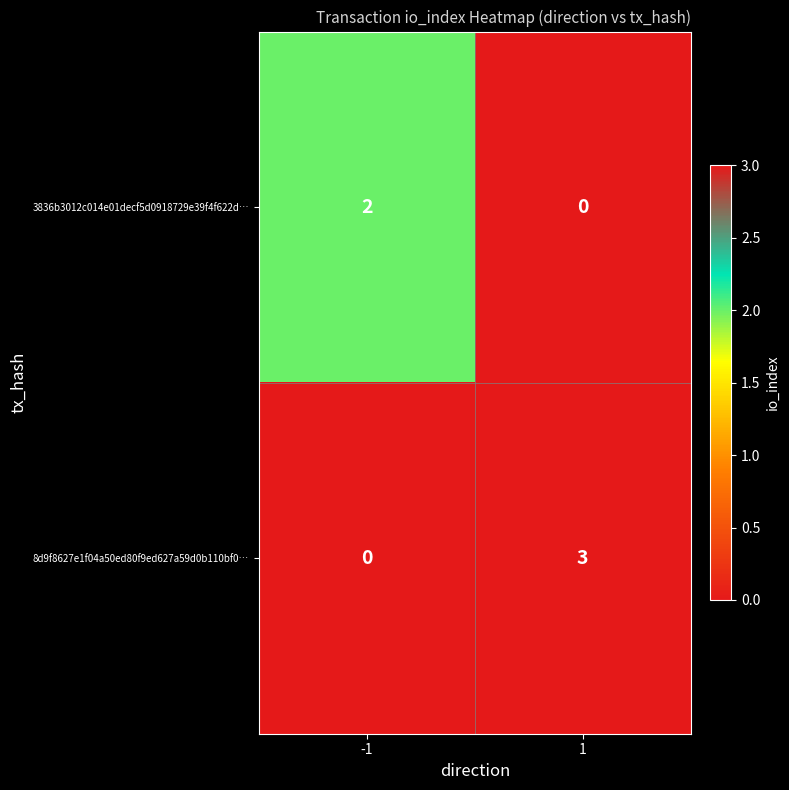

Which series has the widest spread of values?

8d9f8627e1f04a50ed80f9ed627a59d0b110bf0…